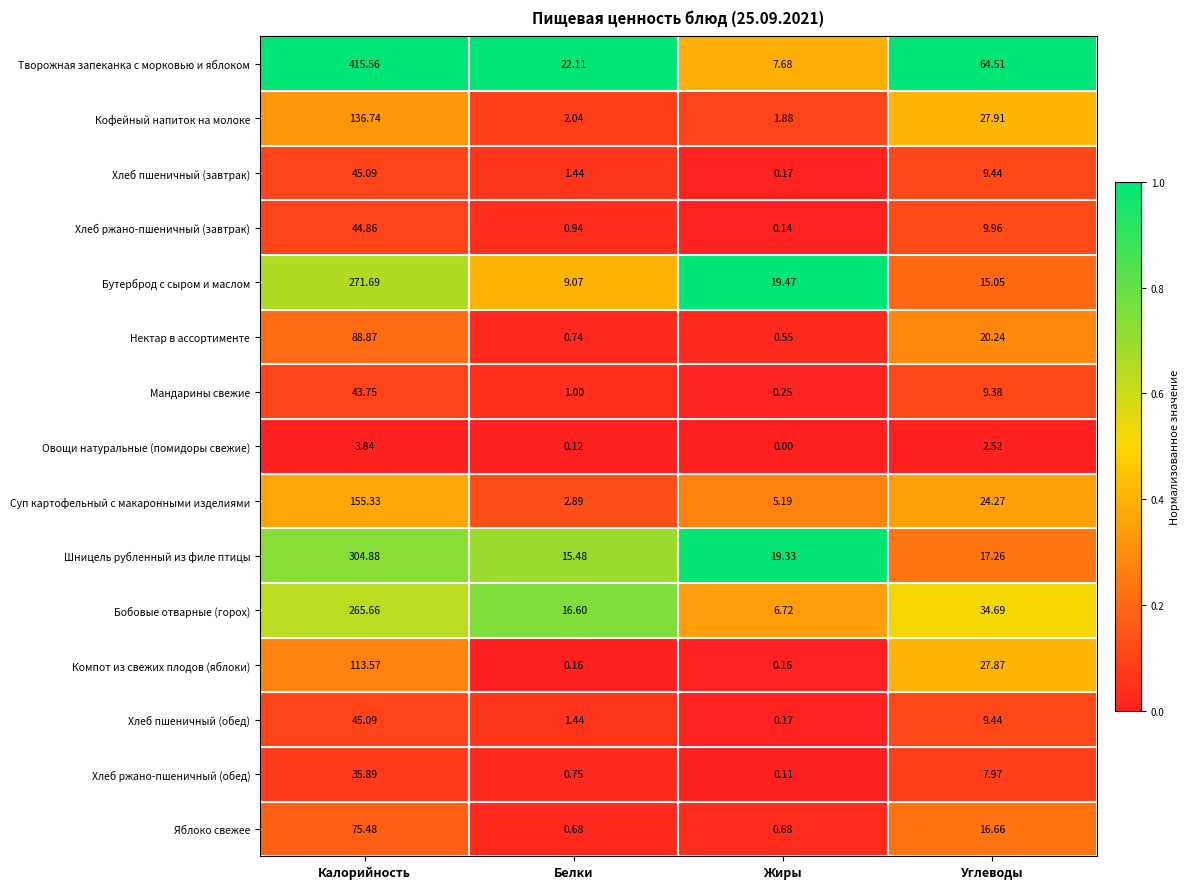

Which series has the largest total across all categories?

Творожная запеканка с морковью и яблоком